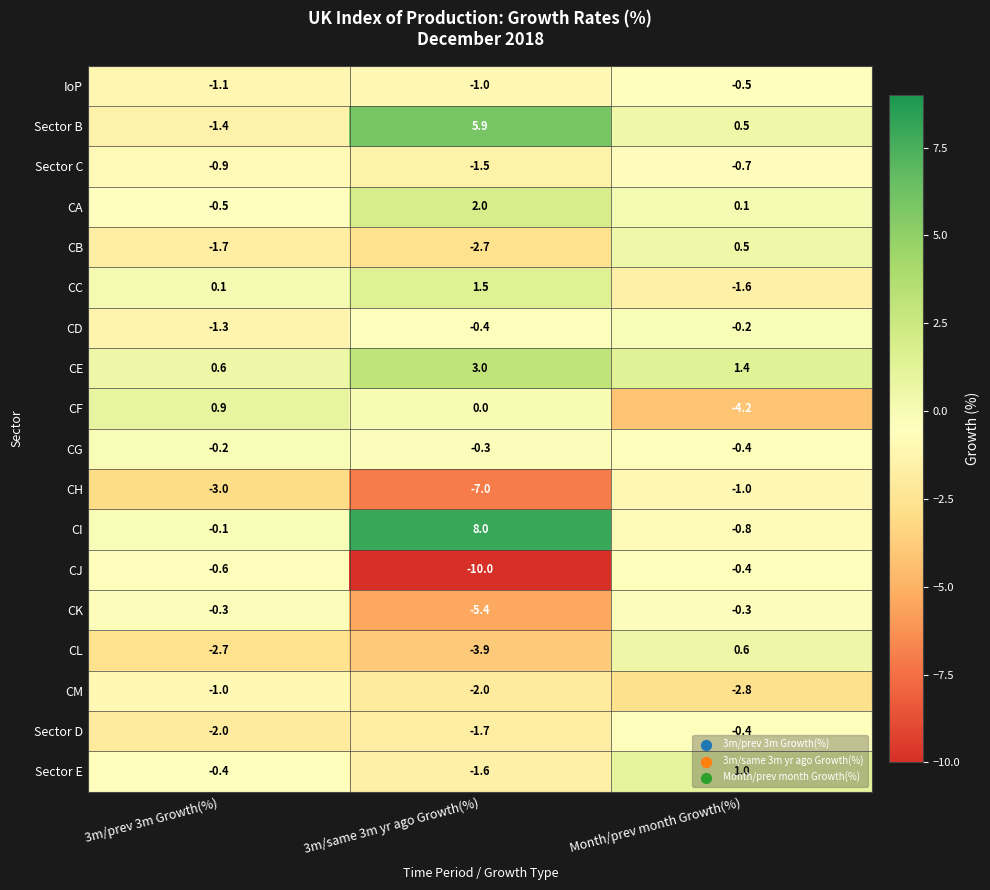

What is the sum of all IoP values?

-2.6